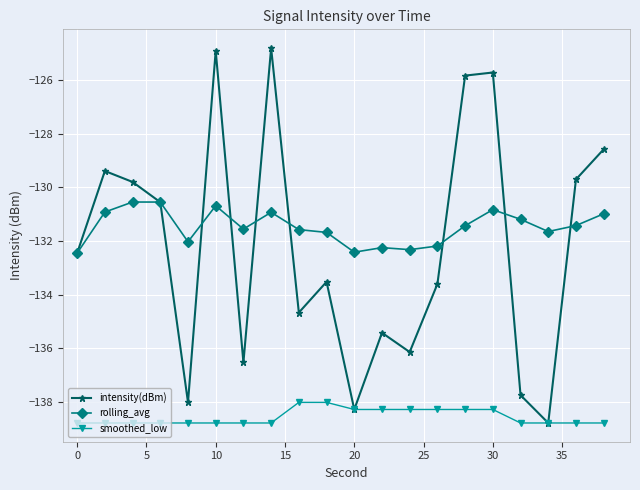

What is the average value of the rolling_avg series?

-131.5